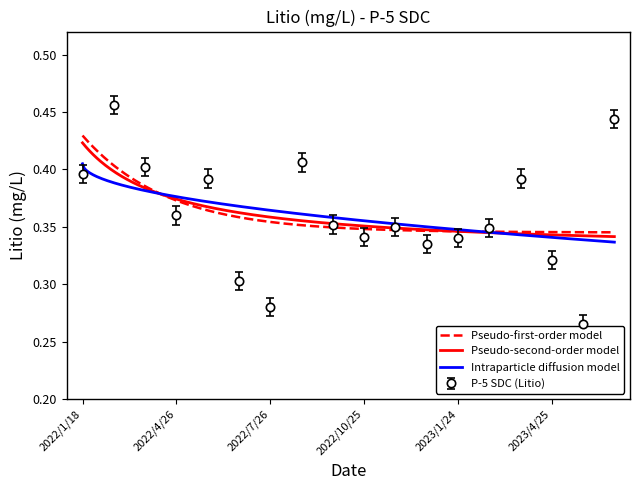

What is the smallest value displayed?

0.3